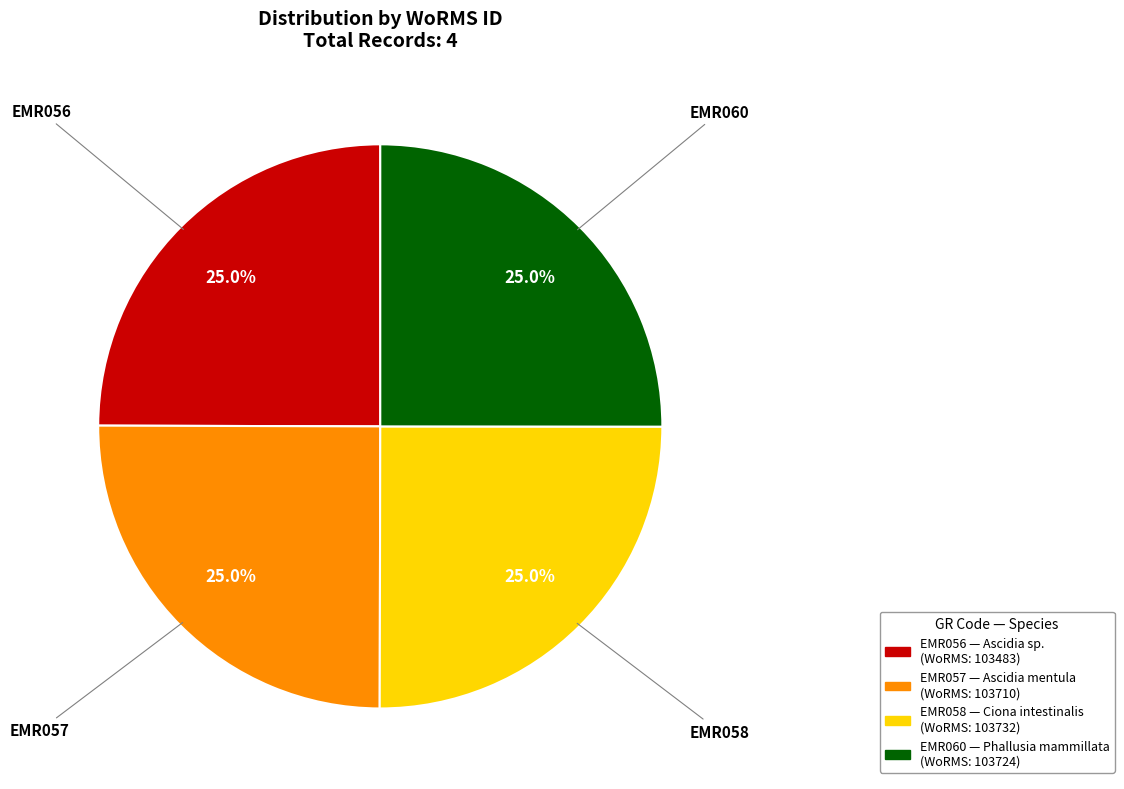

What portion of the pie excludes EMR056?

75.0%